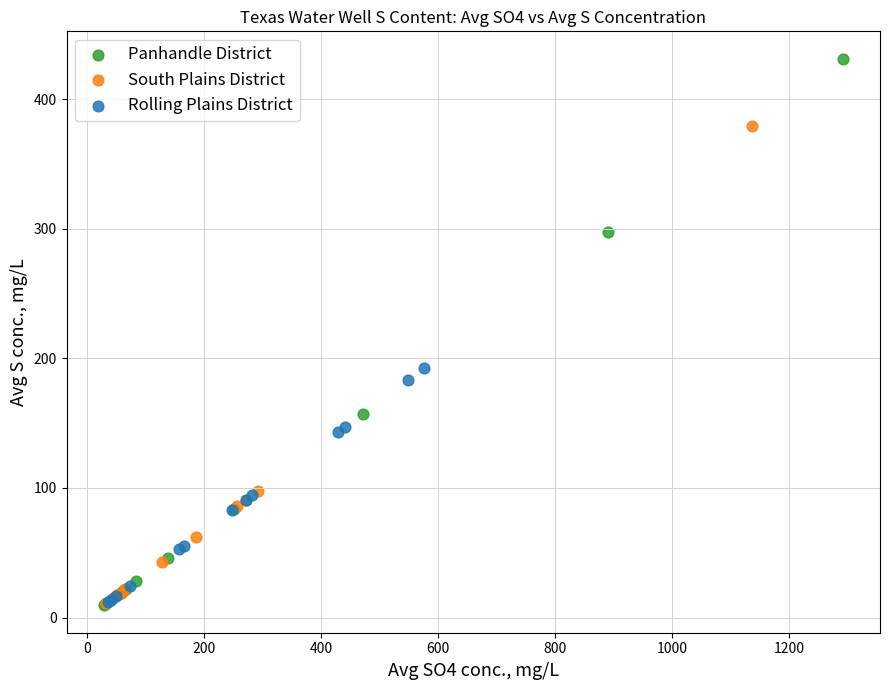

Which series contains the highest Y value?

Panhandle District